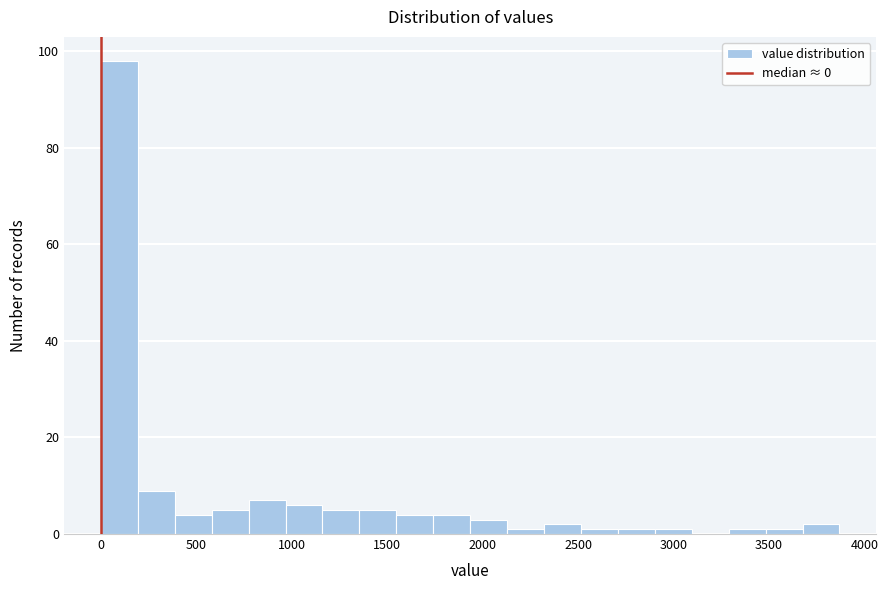

Around what value on the x-axis is the tallest bar? Give the approximate position of its centre, as read against the axis.

100